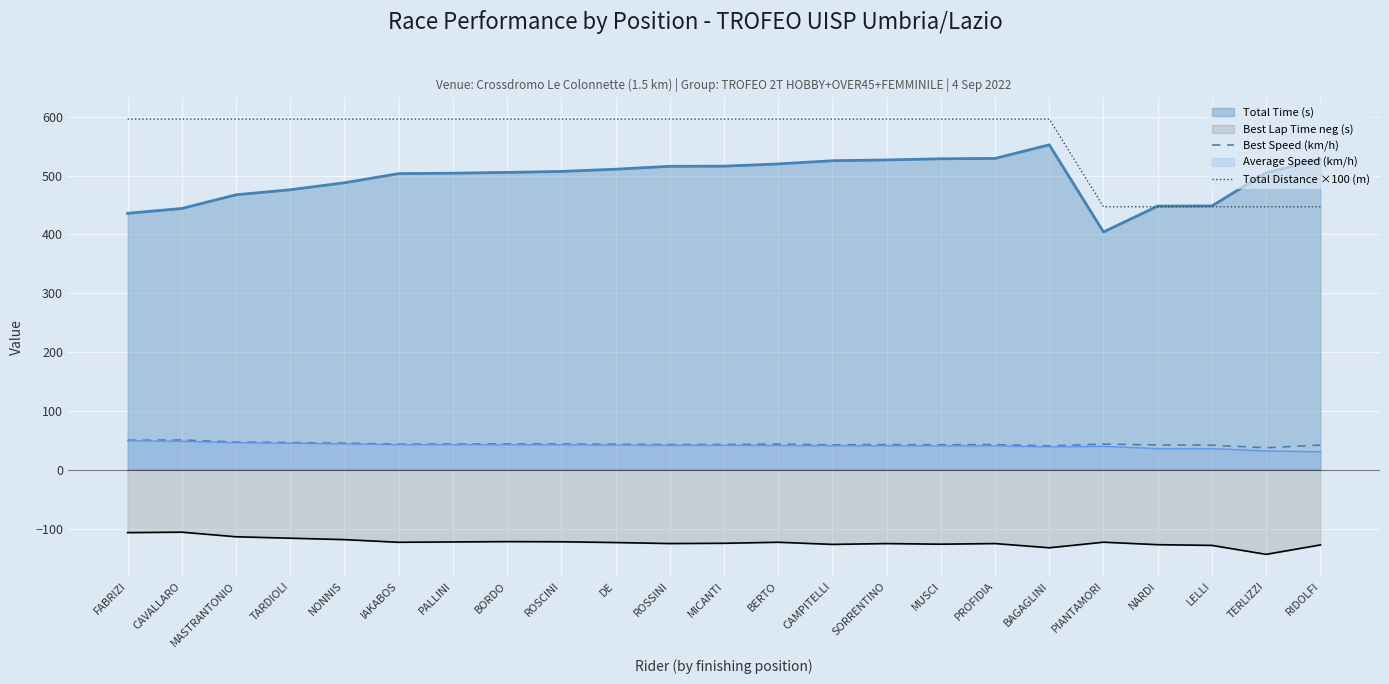

What is the greatest value displayed?

596.0